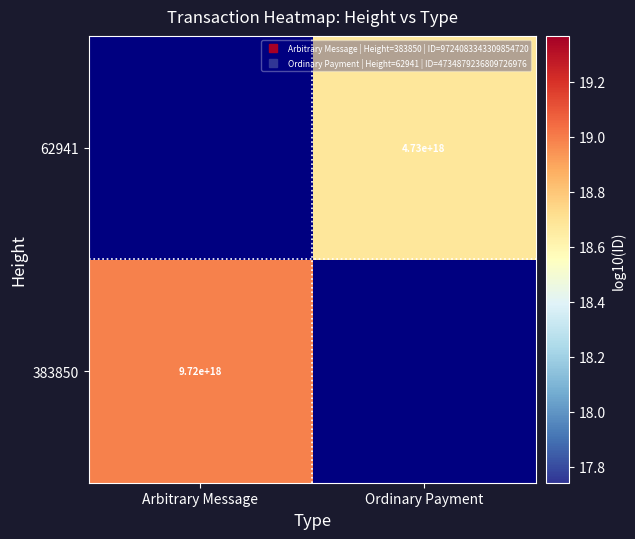

What is the smallest value displayed?

18.7